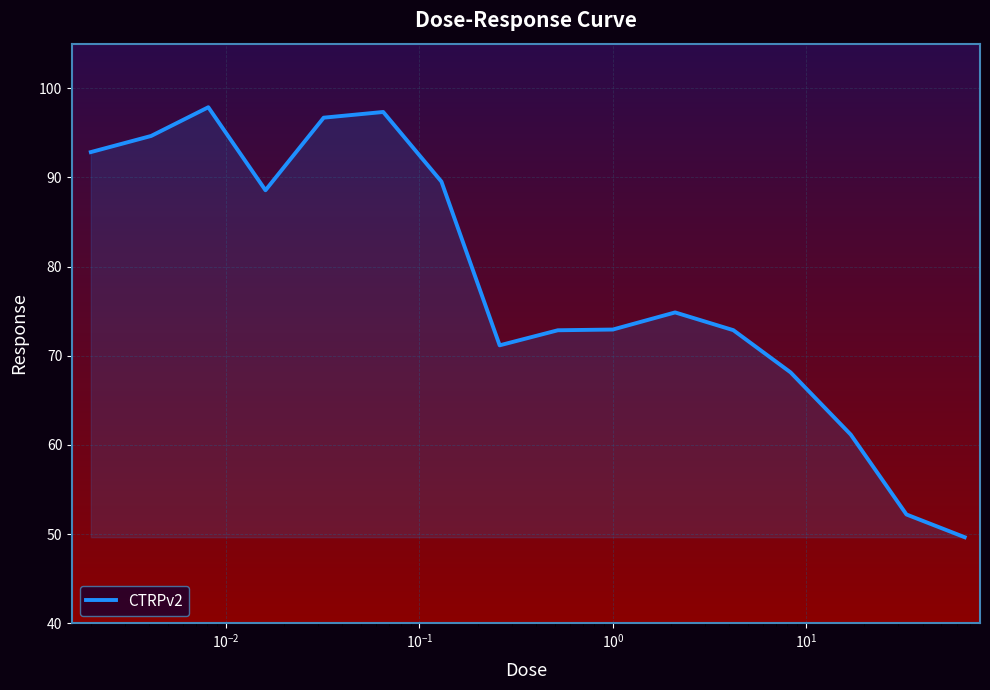

What is the maximum value shown in the chart?

97.9